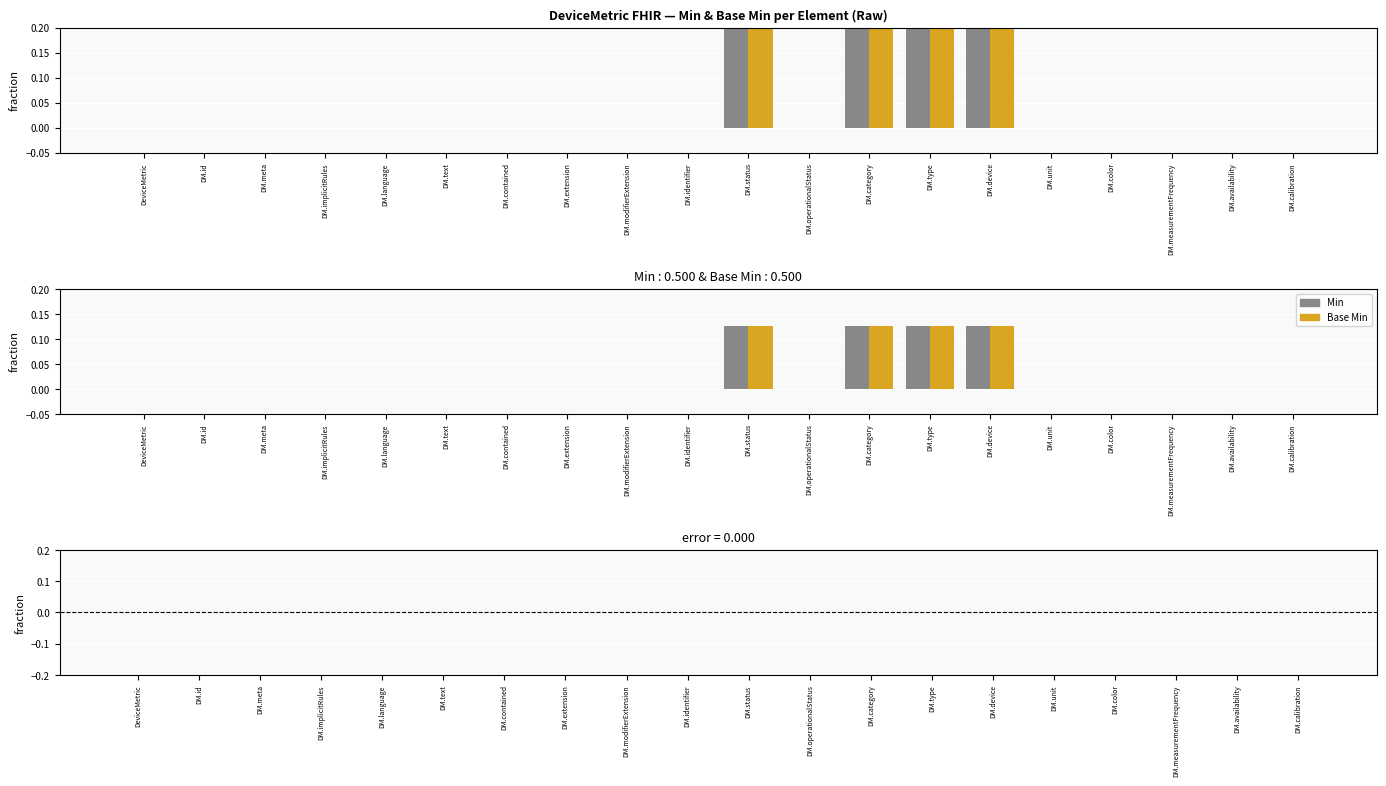

Reading right to left, extract all data points from this chart.

Min: DM.calibration=0.0	DM.availability=0.0	DM.measurementFrequency=0.0	DM.color=0.0	DM.unit=0.0	DM.device=0.1	DM.type=0.1	DM.category=0.1	DM.operationalStatus=0.0	DM.status=0.1	DM.identifier=0.0	DM.modifierExtension=0.0	DM.extension=0.0	DM.contained=0.0	DM.text=0.0	DM.language=0.0	DM.implicitRules=0.0	DM.meta=0.0	DM.id=0.0	DeviceMetric=0.0
Base Min: DM.calibration=0.0	DM.availability=0.0	DM.measurementFrequency=0.0	DM.color=0.0	DM.unit=0.0	DM.device=0.1	DM.type=0.1	DM.category=0.1	DM.operationalStatus=0.0	DM.status=0.1	DM.identifier=0.0	DM.modifierExtension=0.0	DM.extension=0.0	DM.contained=0.0	DM.text=0.0	DM.language=0.0	DM.implicitRules=0.0	DM.meta=0.0	DM.id=0.0	DeviceMetric=0.0
Min - Base Min: DM.calibration=0.0	DM.availability=0.0	DM.measurementFrequency=0.0	DM.color=0.0	DM.unit=0.0	DM.device=0.0	DM.type=0.0	DM.category=0.0	DM.operationalStatus=0.0	DM.status=0.0	DM.identifier=0.0	DM.modifierExtension=0.0	DM.extension=0.0	DM.contained=0.0	DM.text=0.0	DM.language=0.0	DM.implicitRules=0.0	DM.meta=0.0	DM.id=0.0	DeviceMetric=0.0